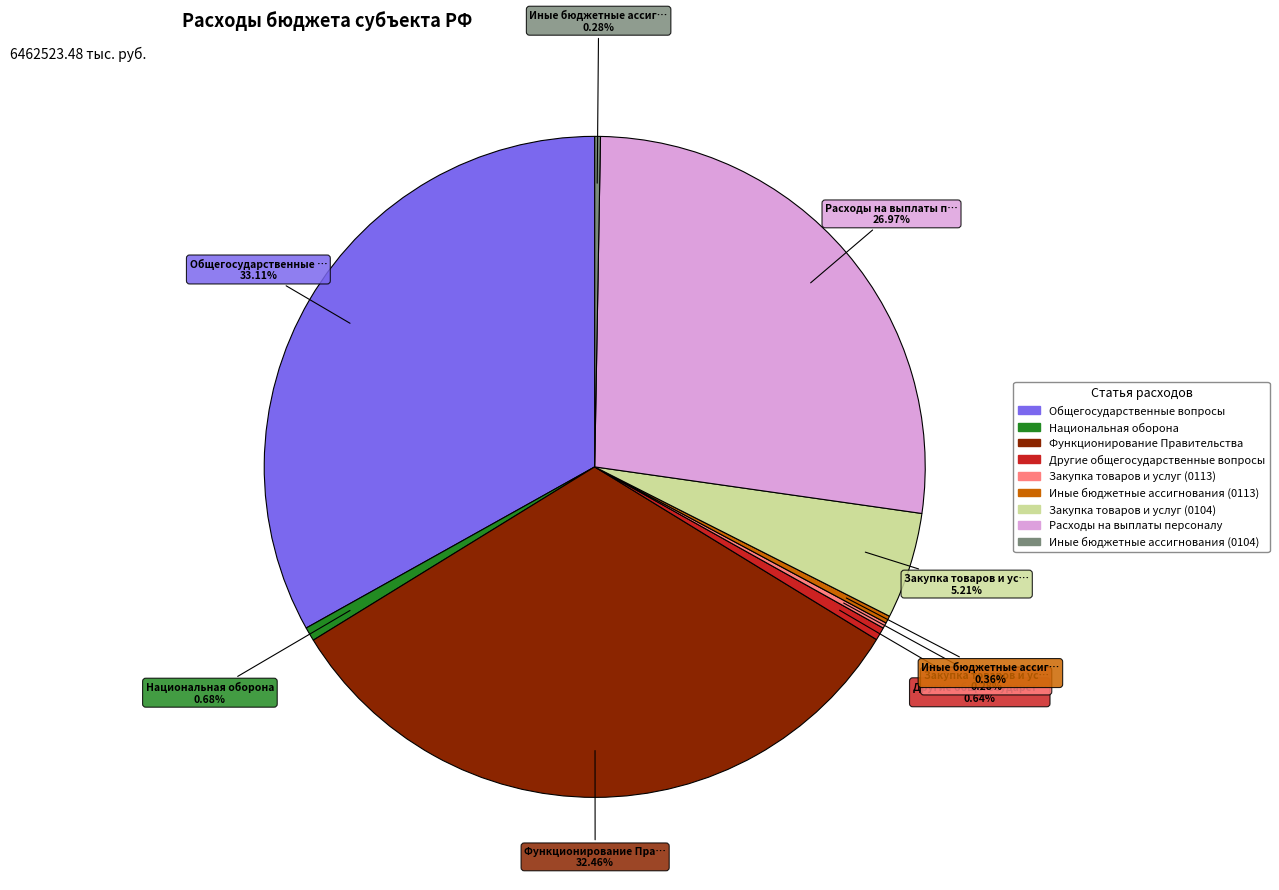

Which slice is the largest?

Общегосударственные вопросы